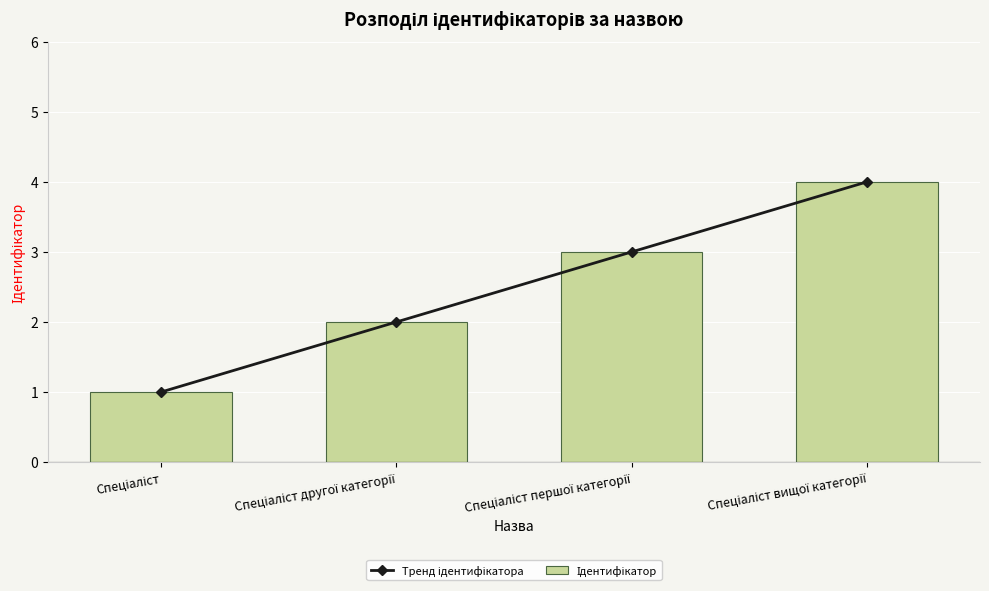

Does the chart contain any negative values?

No